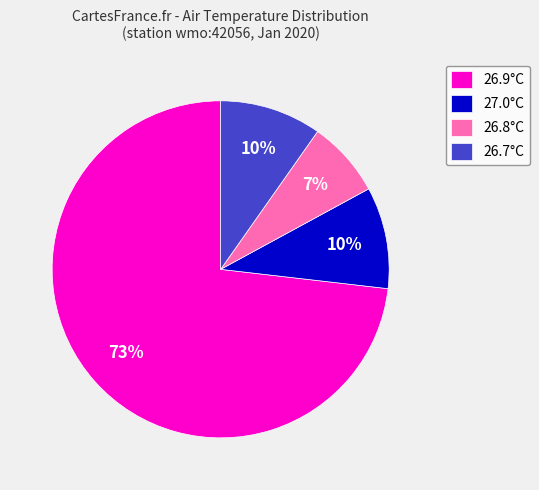

The 27.0°C slice represents 18% of the pie. True or false?

False